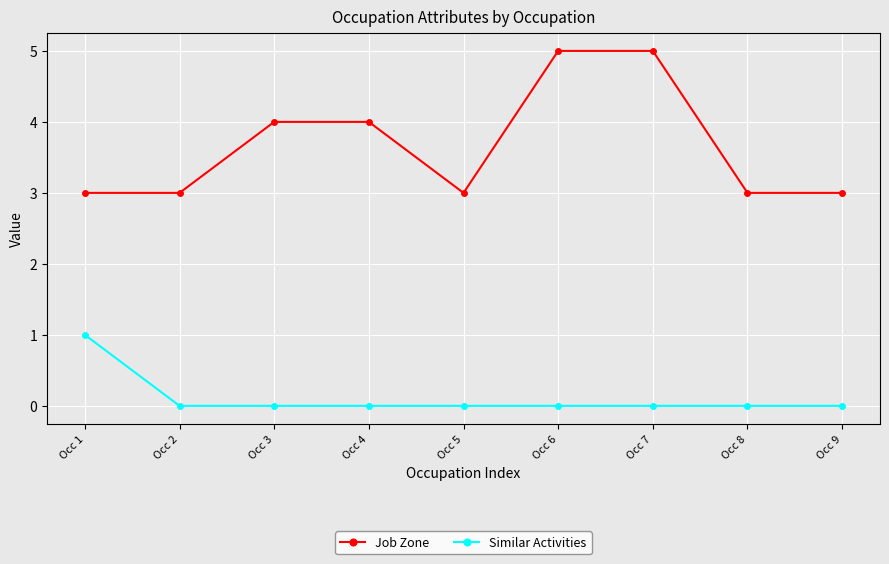

True or false: Job Zone has more than 2 points higher than both neighbors.

False